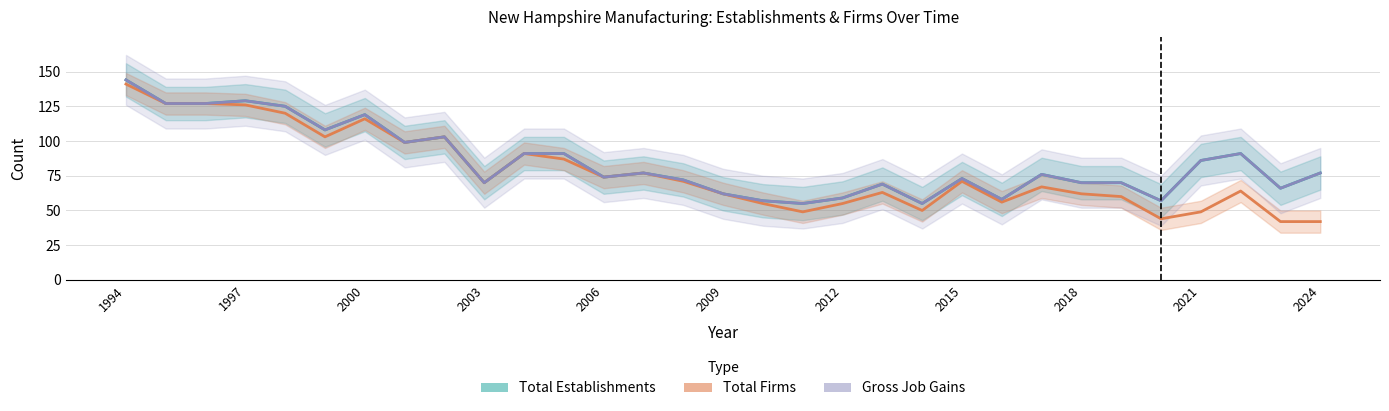

Reading right to left, extract all data points from this chart.

Total Establishments: 77	66	91	86	57	70	70	76	58	73	55	69	59	55	57	62	72	77	74	91	91	70	103	99	119	108	125	129	127	127	144
Total Firms: 42	42	64	49	44	60	62	67	56	71	50	63	55	49	55	62	71	77	74	87	91	70	103	99	116	103	120	126	127	127	141
Gross Job Gains: 77	66	91	86	57	70	70	76	58	73	55	69	59	55	57	62	72	77	74	91	91	70	103	99	119	108	125	129	127	127	144